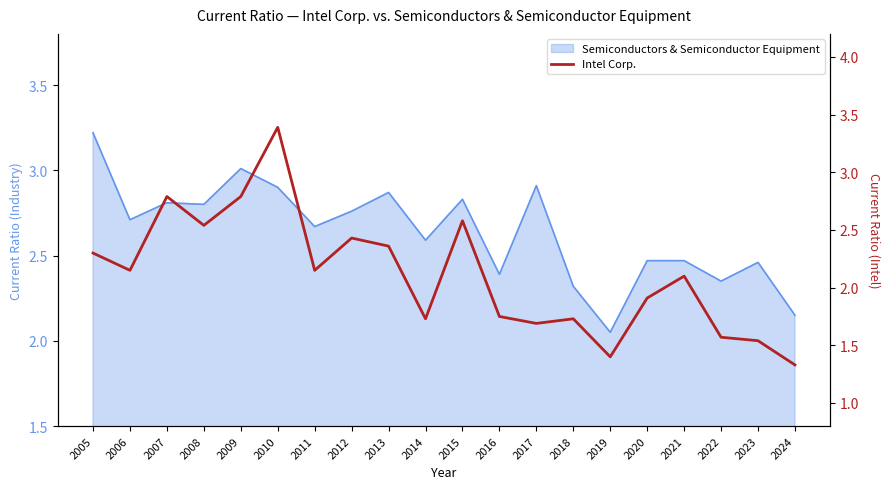

At which category does the chart reach its minimum across all series?

2024